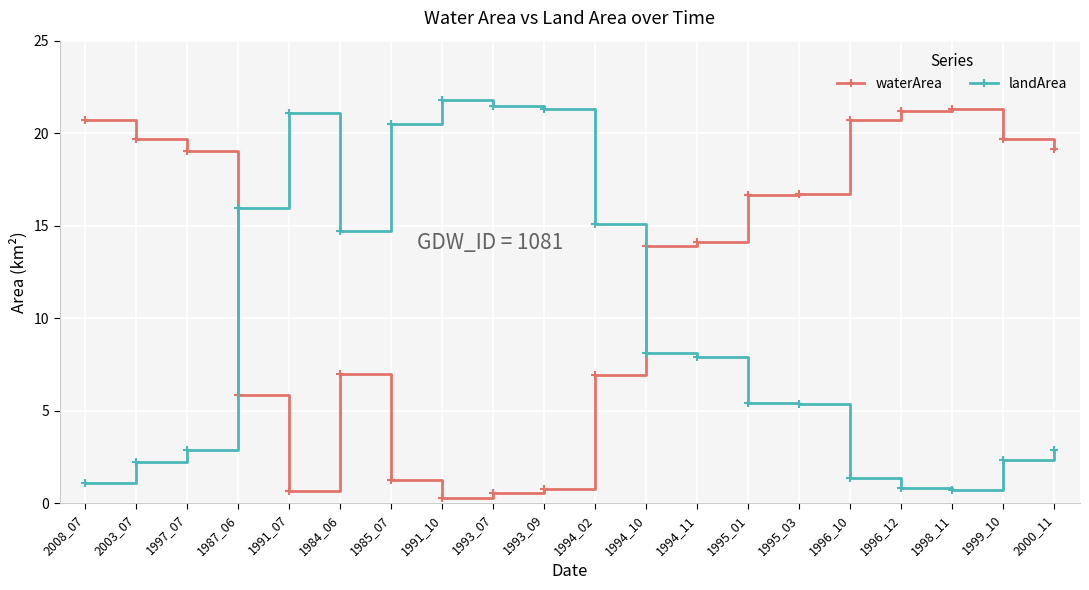

What position from the right is 1993_09?

11